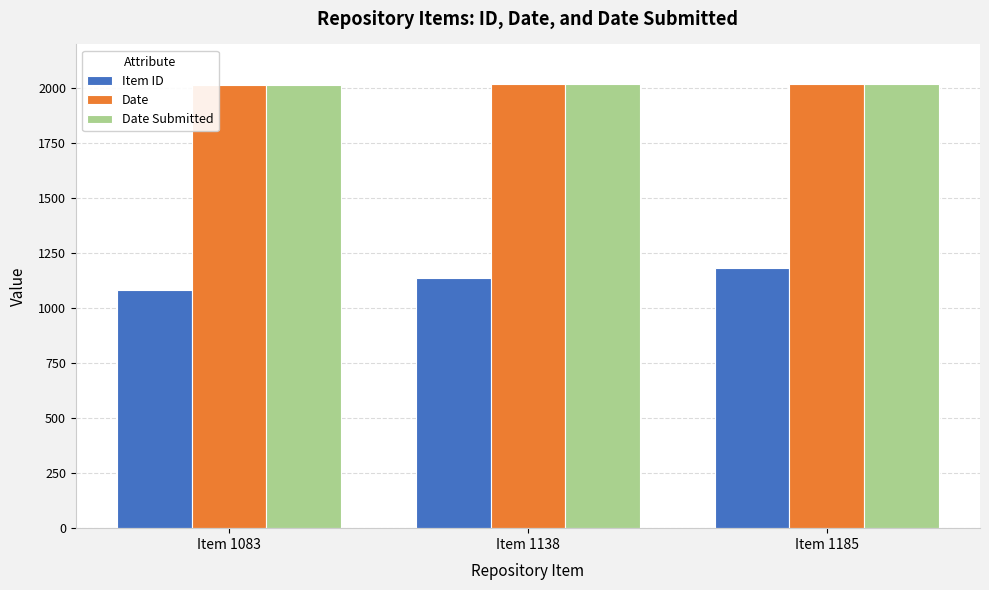

Which series has the largest range (max minus min)?

Item ID